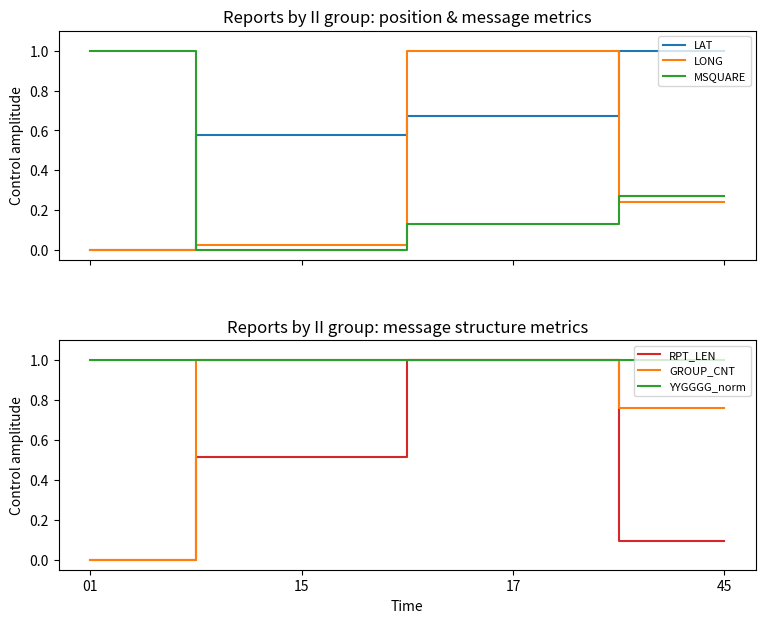

True or false: LONG has more than 1 interior local peaks.

False